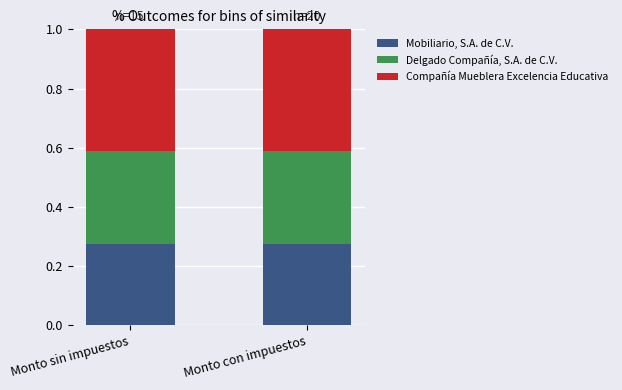

How many series are shown in this chart?

3